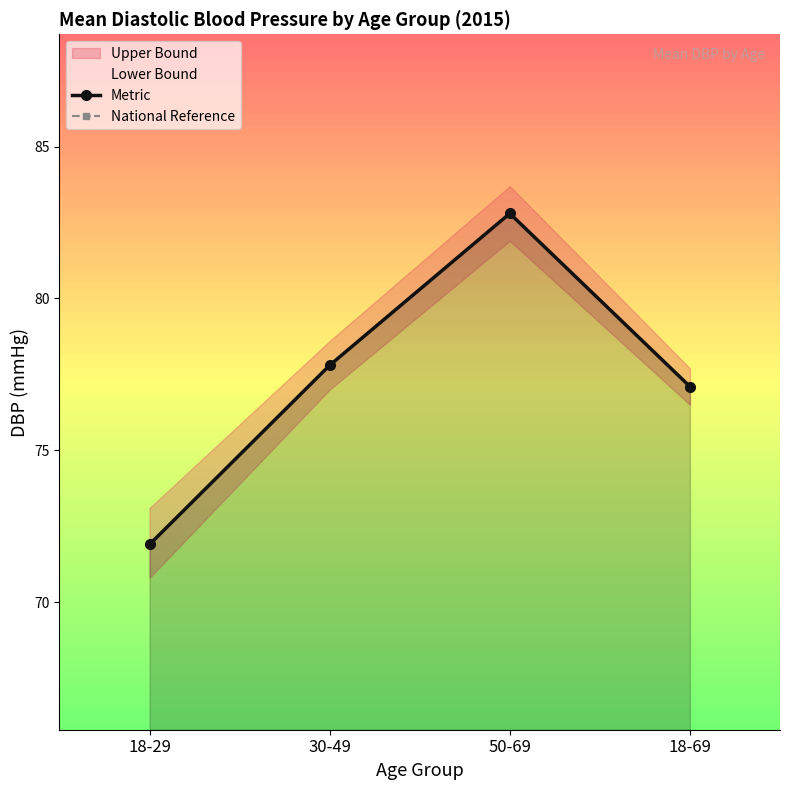

What is the label of the 2nd point from the left?

30-49